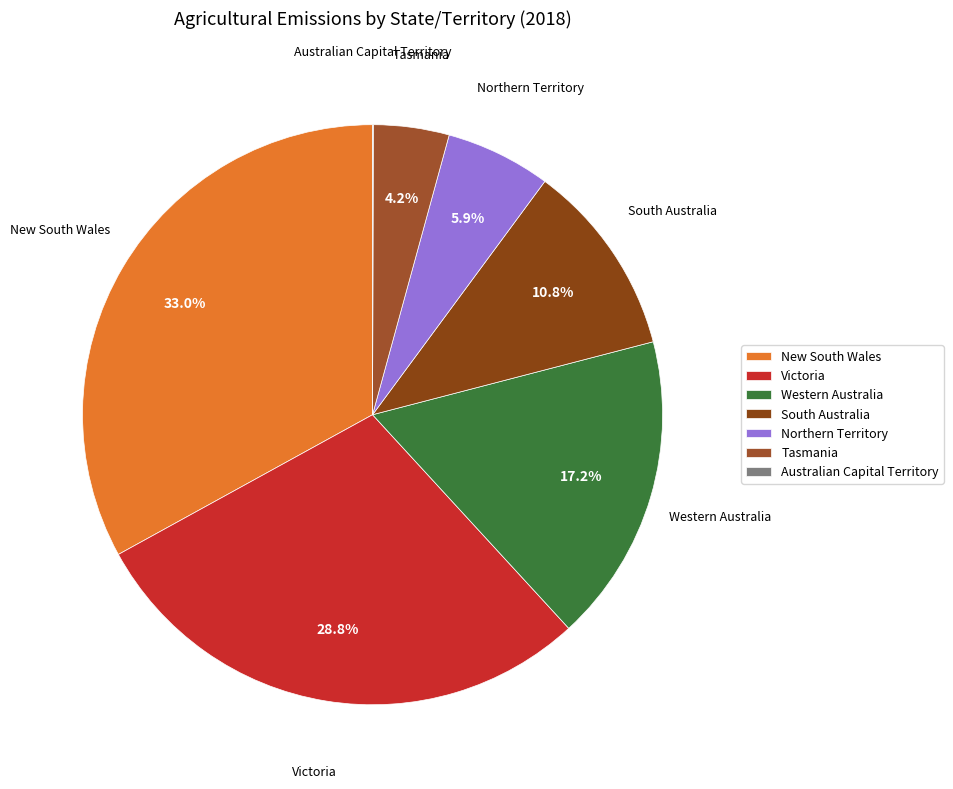

Combined, what portion of the pie is Western Australia and Tasmania?

21.4%